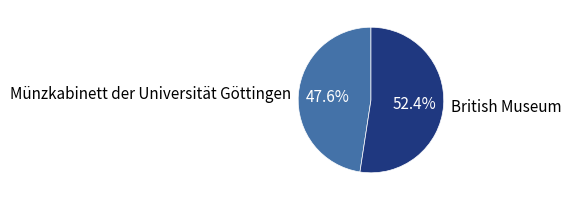

To the nearest percent, what is the combined percentage of Münzkabinett der Universität Göttingen and British Museum?

100%